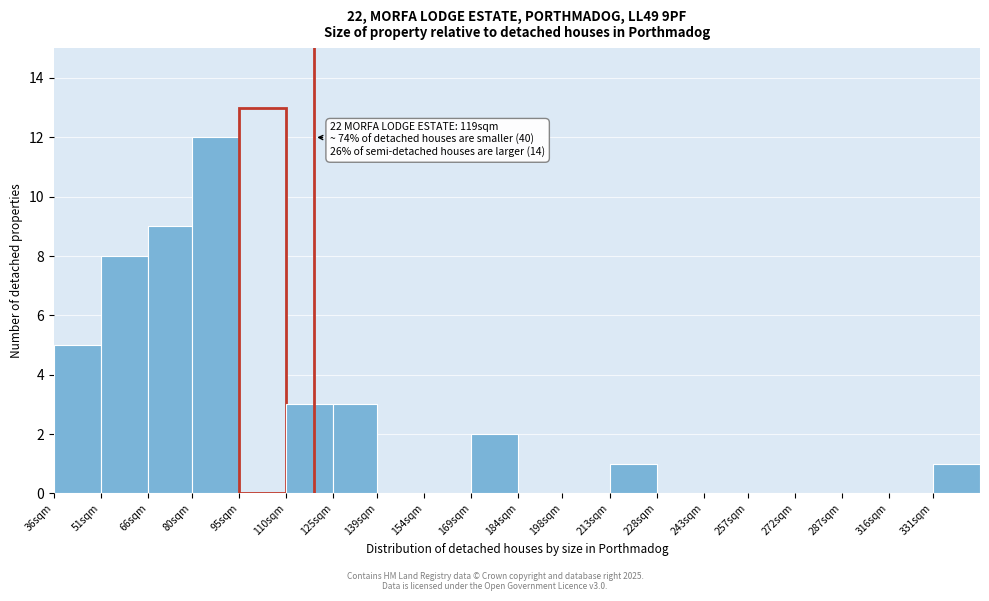

Reading left to right, list all the values displayed in this chart.

36sqm=5	51sqm=8	66sqm=9	80sqm=12	95sqm=13	110sqm=3	125sqm=3	139sqm=0	154sqm=0	169sqm=2	184sqm=0	198sqm=0	213sqm=1	228sqm=0	243sqm=0	257sqm=0	272sqm=0	287sqm=0	316sqm=0	331sqm=1